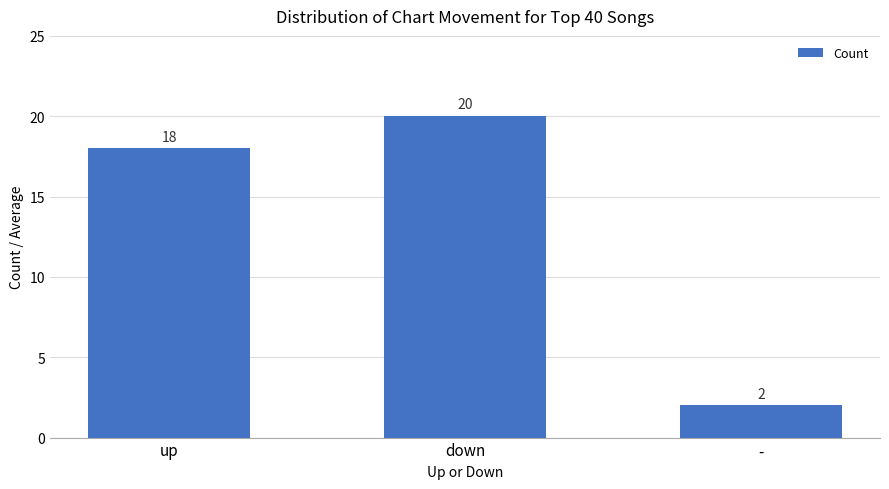

Reading left to right, list all the values displayed in this chart.

up=18	down=20	-=2